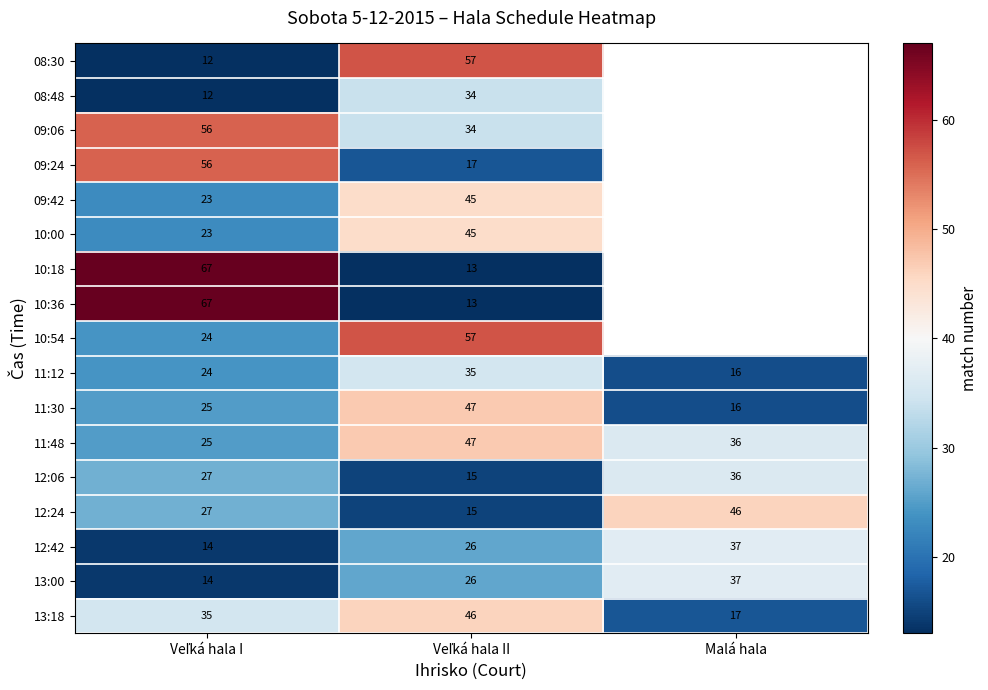

What is the minimum value shown in the chart?

12.0